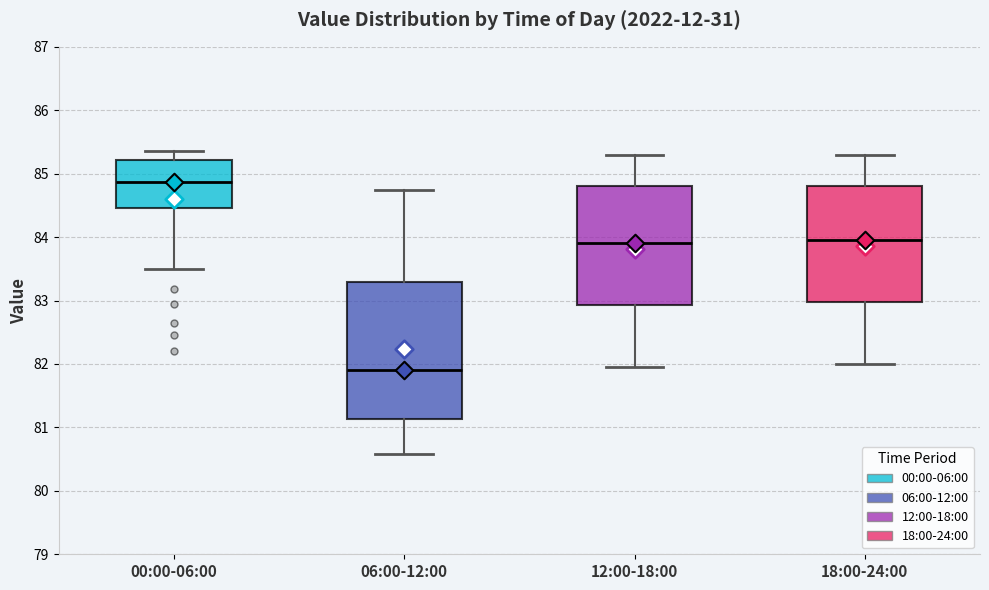

Reading left to right, transcribe this box plot: for each box, give where its median line is, the range the box spans, and where its two whiskers end, as read against the y-axis. The values are not printed on the chart, so give them approximately, as read against the axis.

00:00-06:00: median 84.9, box 84.5 to 85.2, whiskers 83.5 to 85.4
06:00-12:00: median 81.9, box 81.1 to 83.3, whiskers 80.6 to 84.8
12:00-18:00: median 83.9, box 82.9 to 84.8, whiskers 82.0 to 85.3
18:00-24:00: median 84.0, box 83.0 to 84.8, whiskers 82.0 to 85.3